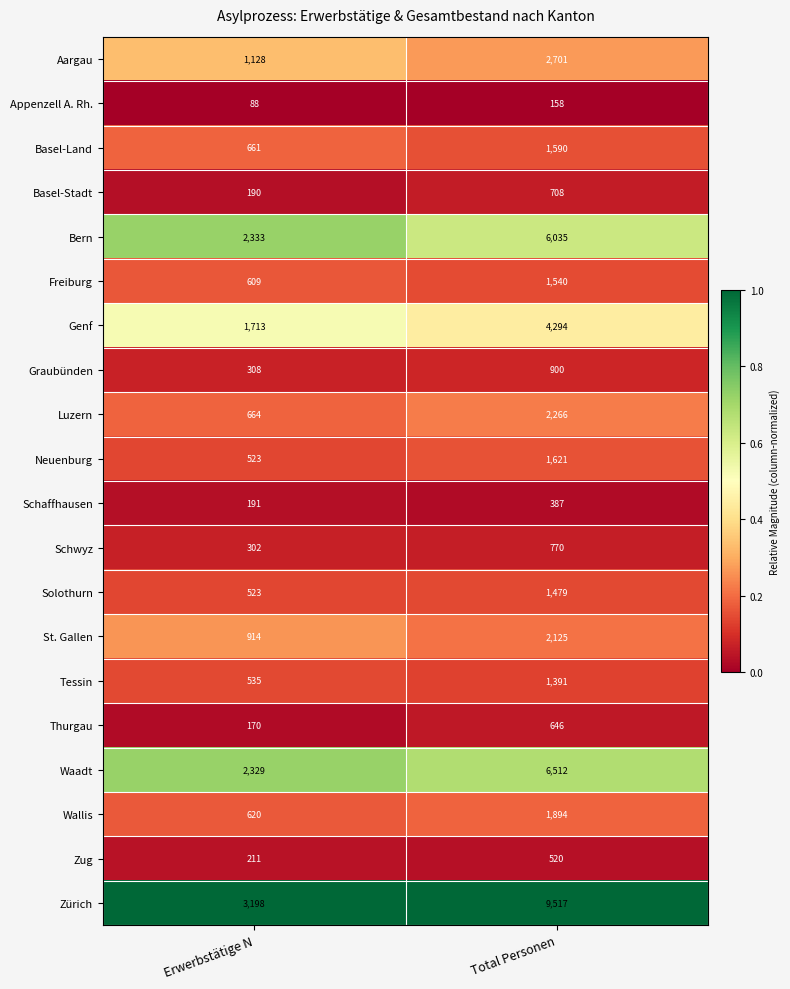

Between Erwerbstätige N and Total Personen, which series saw the biggest shift?

Zürich